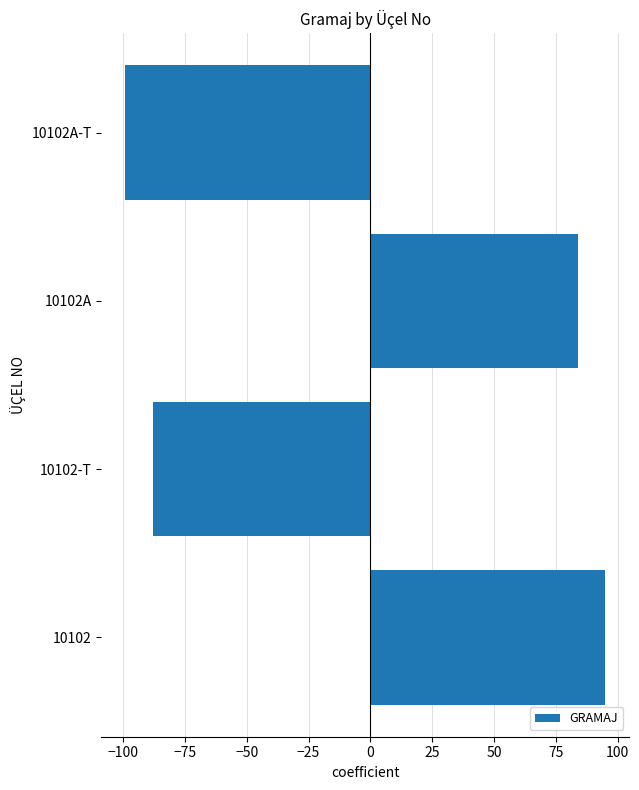

The chart shows a value of 95 at 10102. True or false?

True